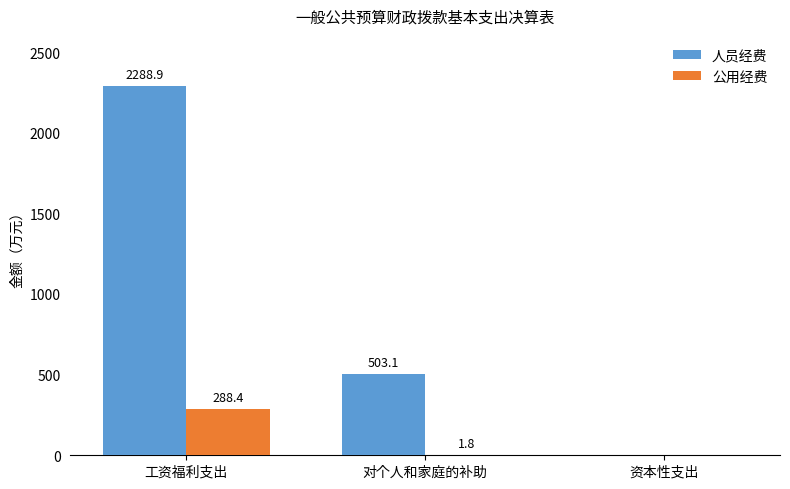

How many categories are shown in the chart?

3